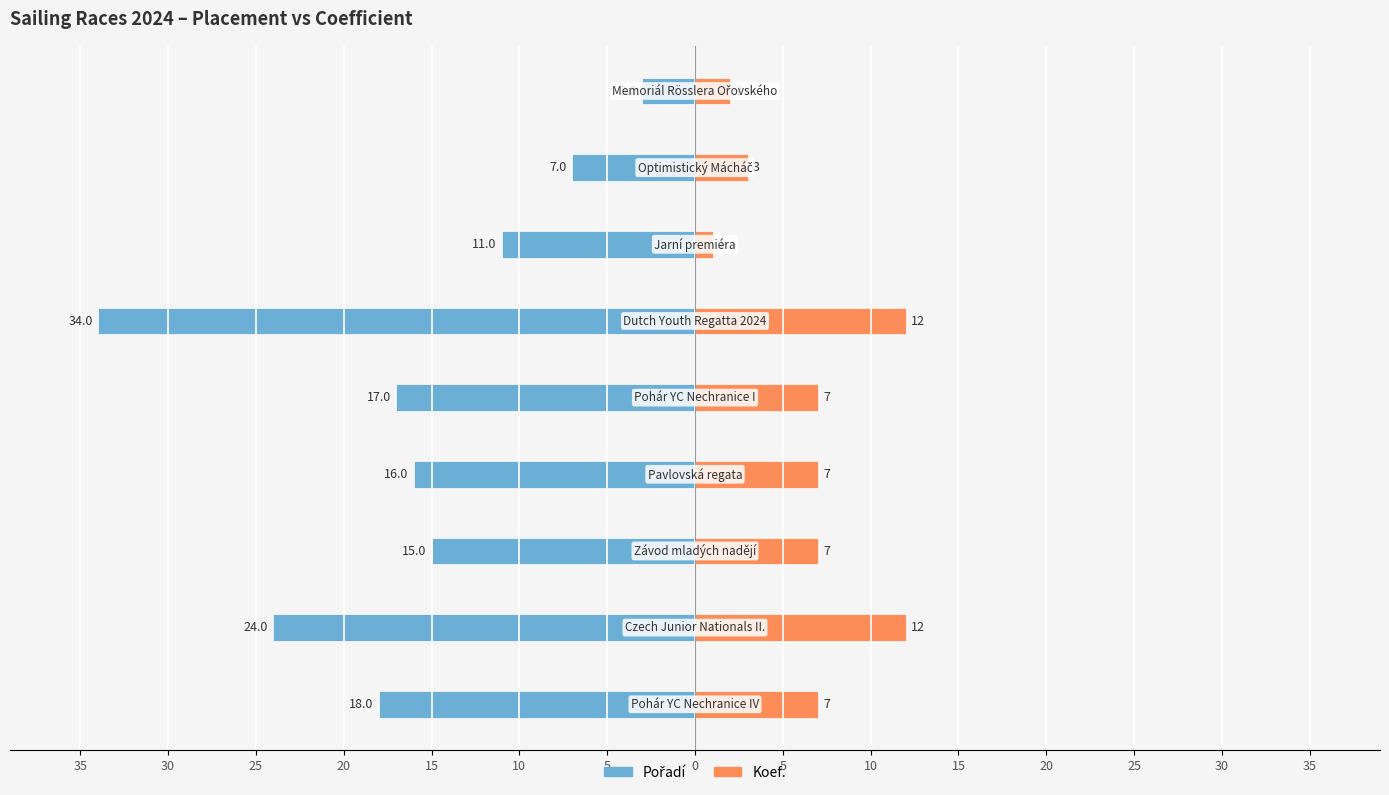

Reading right to left, transcribe all the data shown in this chart.

Pořadí: -3	-7	-11	-34	-17	-16	-15	-24	-18
Koef.: 2	3	1	12	7	7	7	12	7